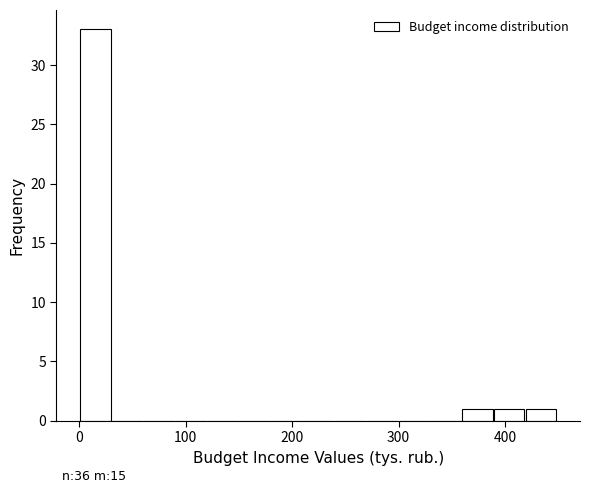

Around what value on the x-axis is the tallest bar? Give the approximate position of its centre, as read against the axis.

10